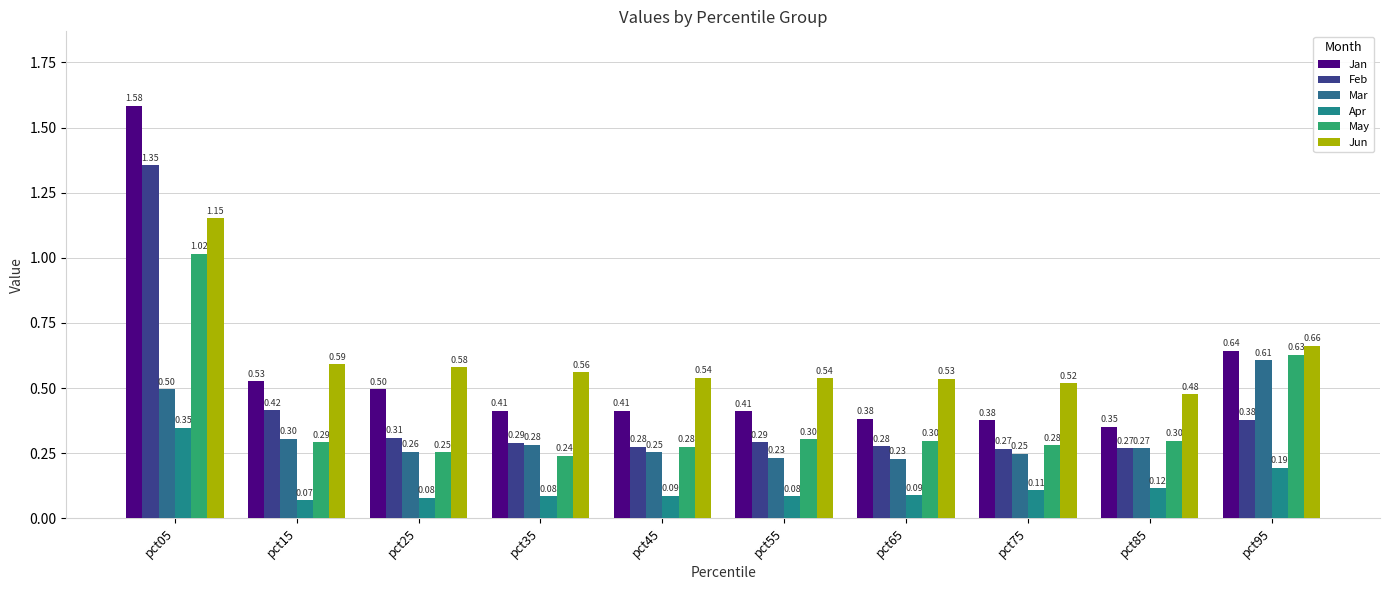

Which category has the lowest value across all series?

pct15